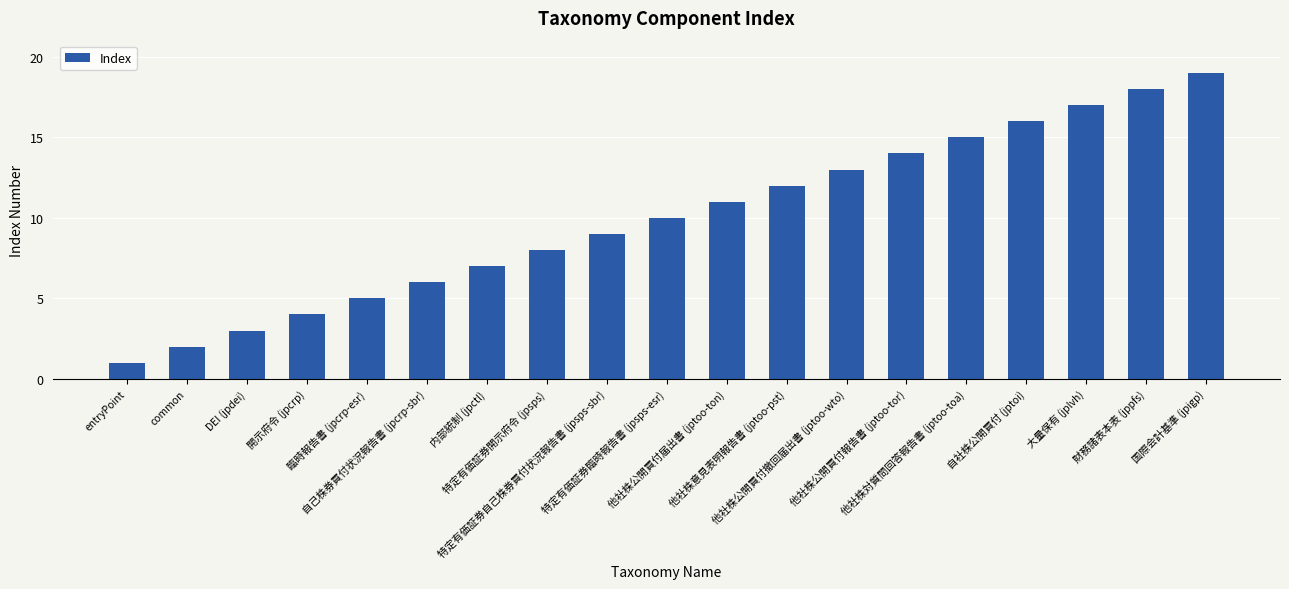

Count the number of data series in this chart.

1